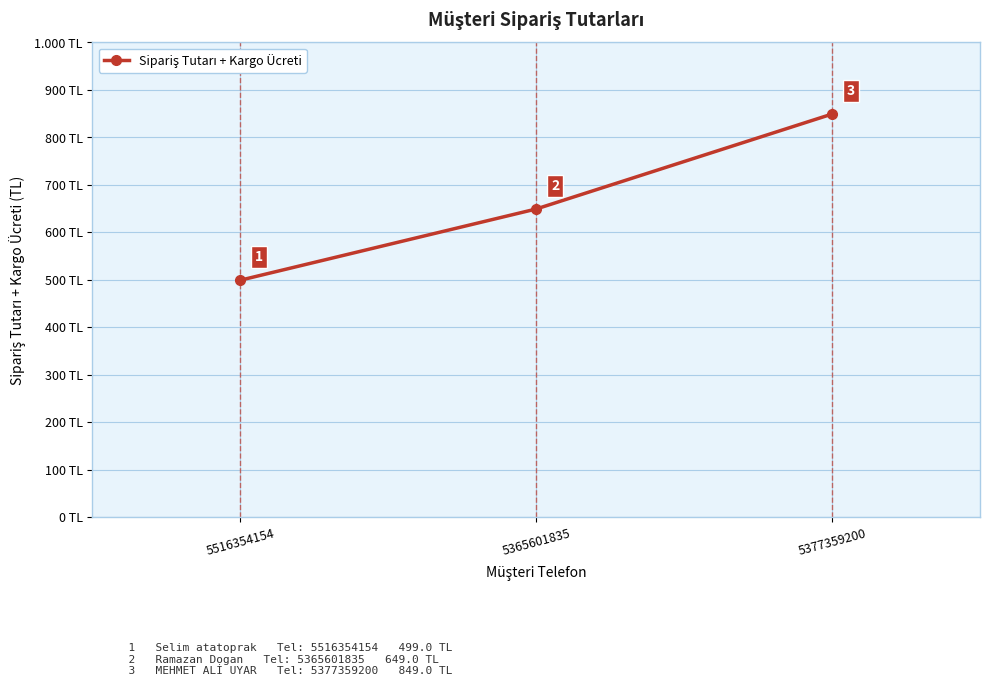

List the labels in order of value, smallest first.

5516354154, 5365601835, 5377359200